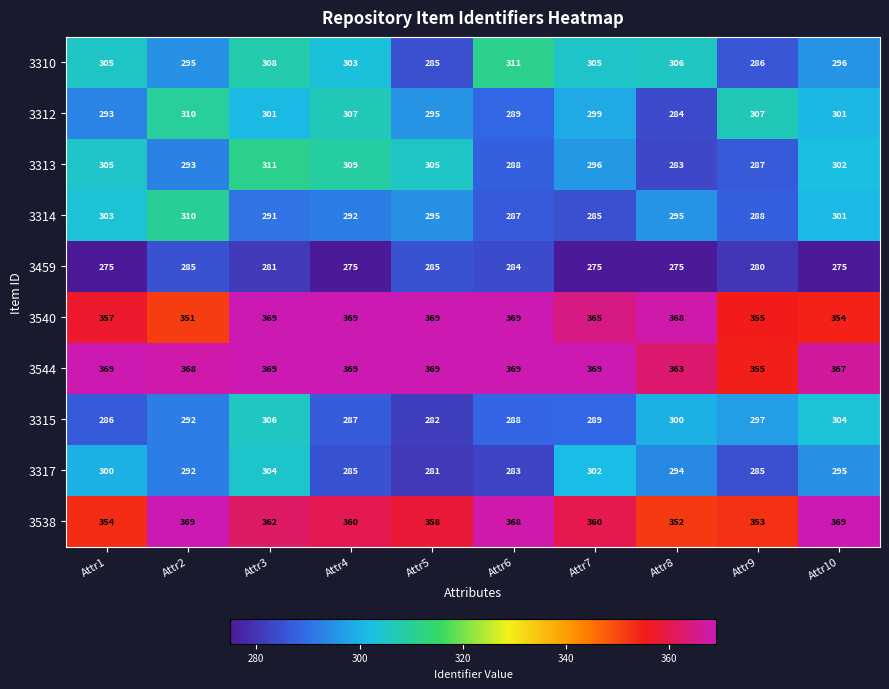

At which label is 3310 closest to 298?

Attr10